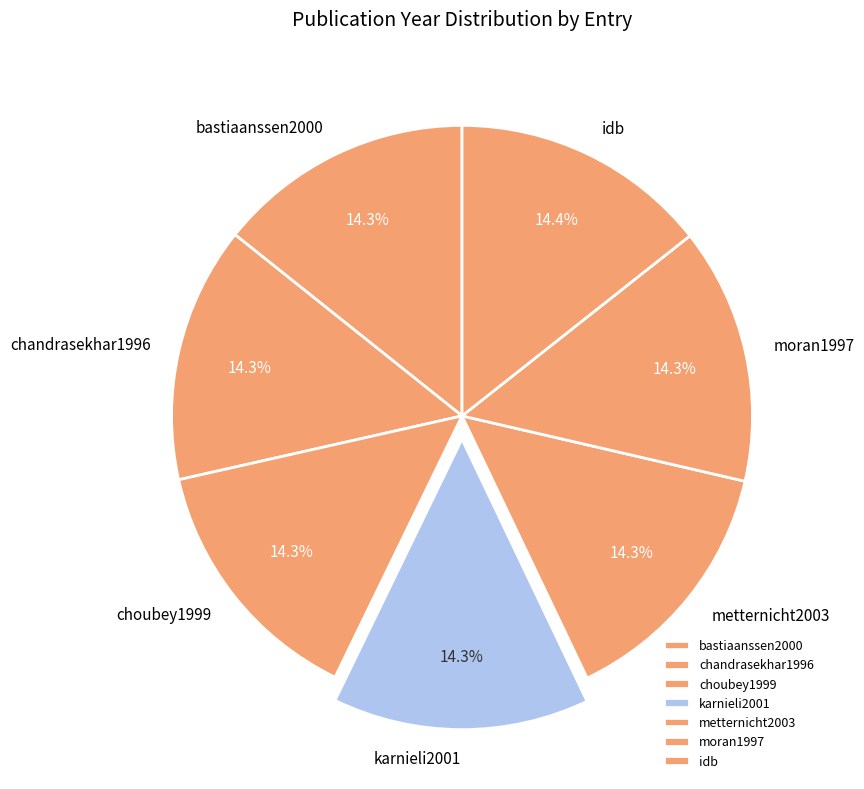

What is the ratio of the value at chandrasekhar1996 to the value at moran1997?

1.0